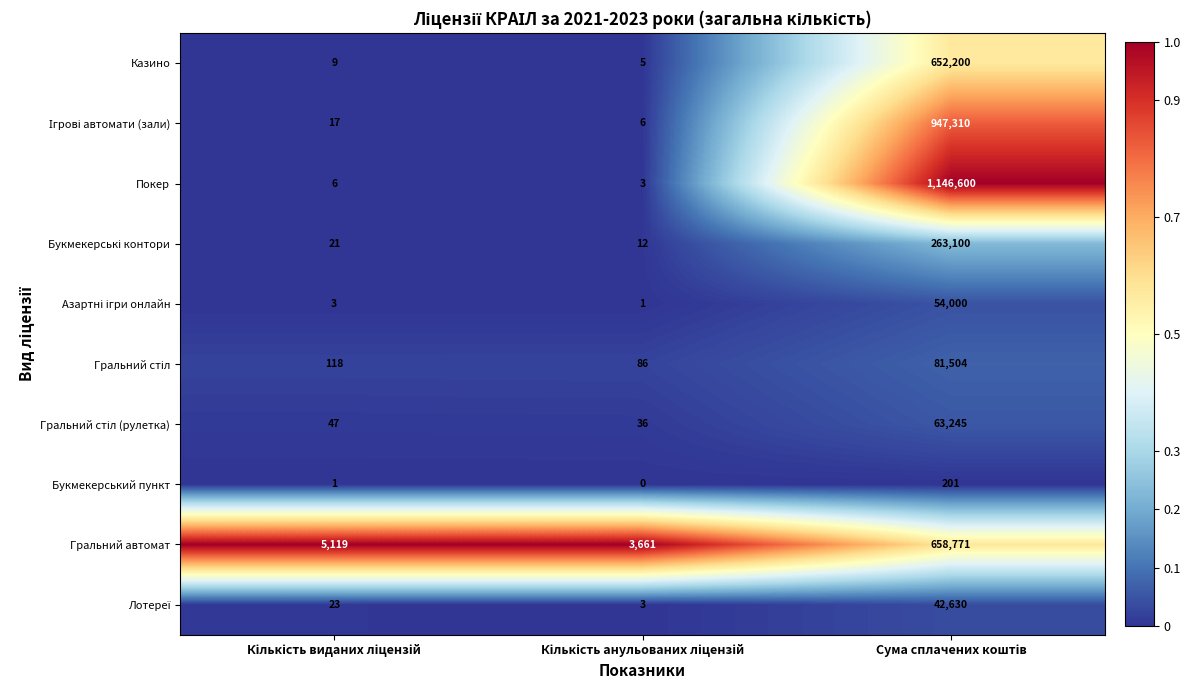

Which series has the largest total across all categories?

Покер